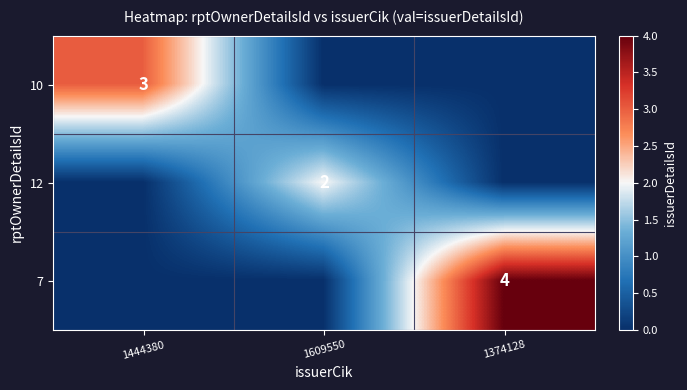

The 10 series shows 5 at 1444380. True or false?

False